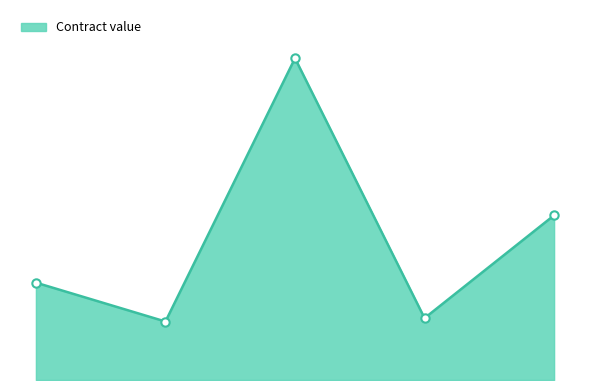

What is the smallest value displayed?

113141